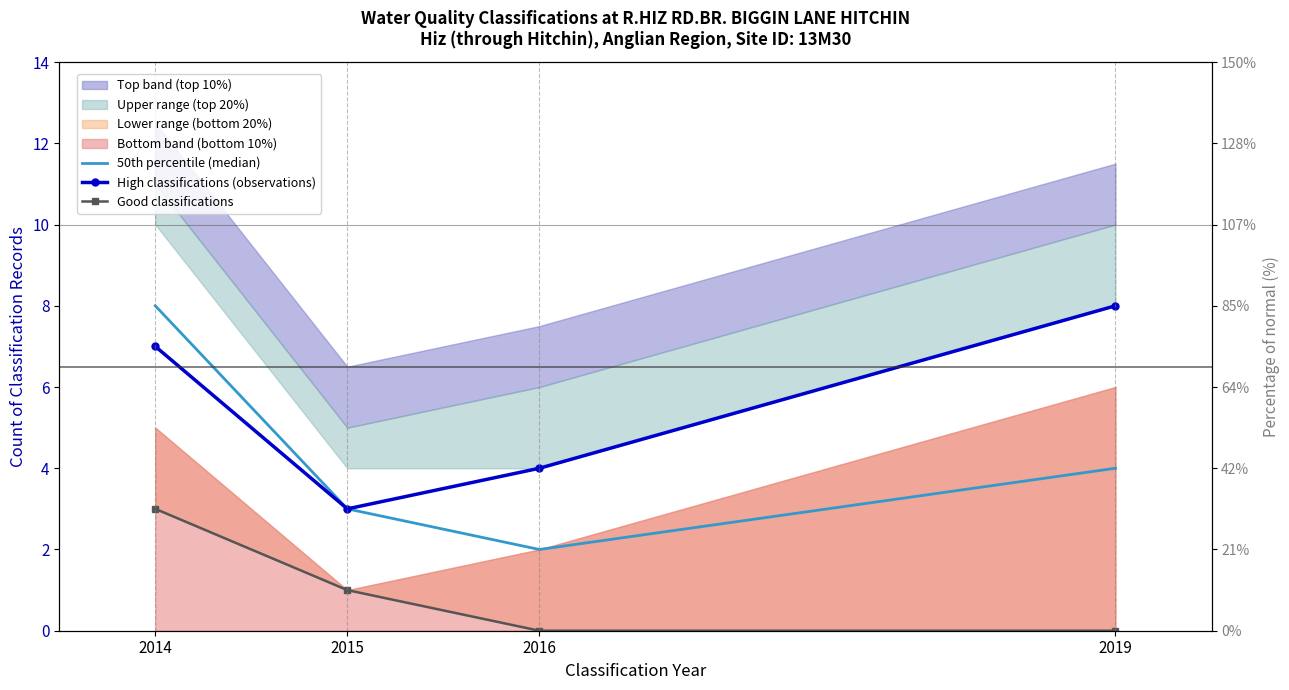

Rank the categories by 50th percentile (median) value from lowest to highest.

2016, 2015, 2019, 2014